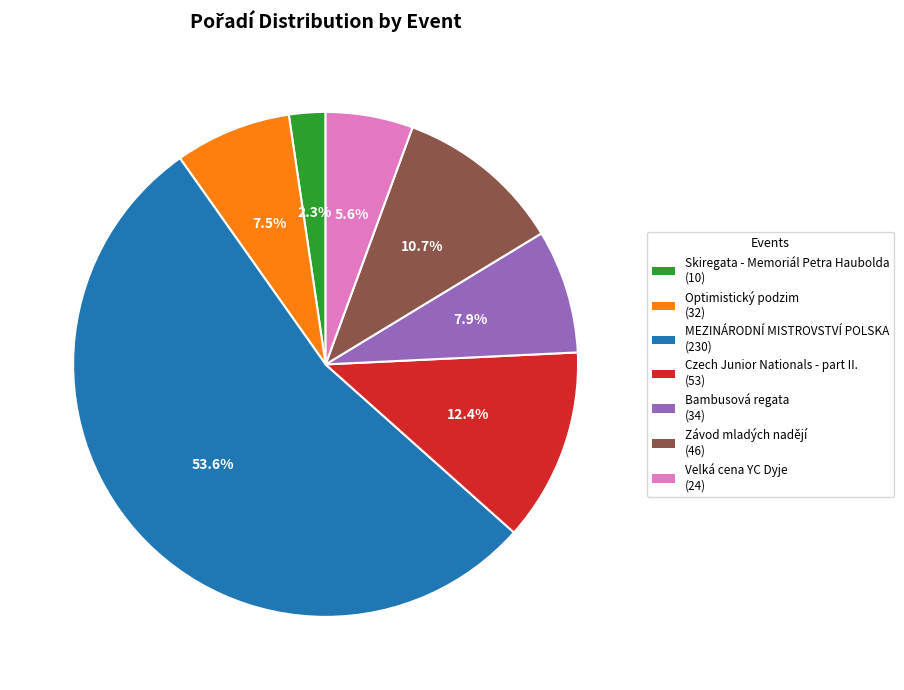

The Optimistický podzim slice represents 1% of the pie. True or false?

False